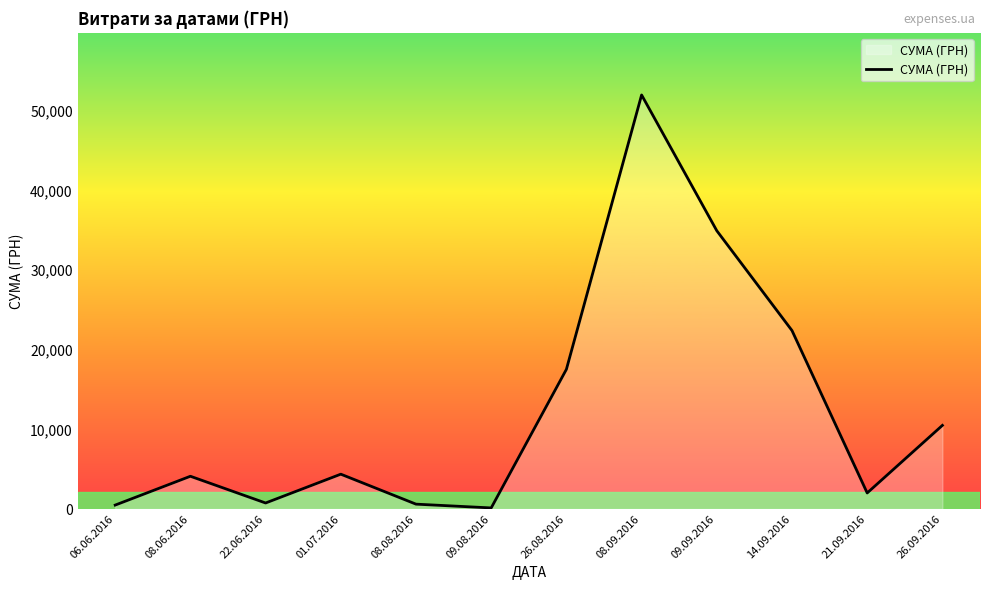

True or false: the data has more than 2 interior local peaks.

True